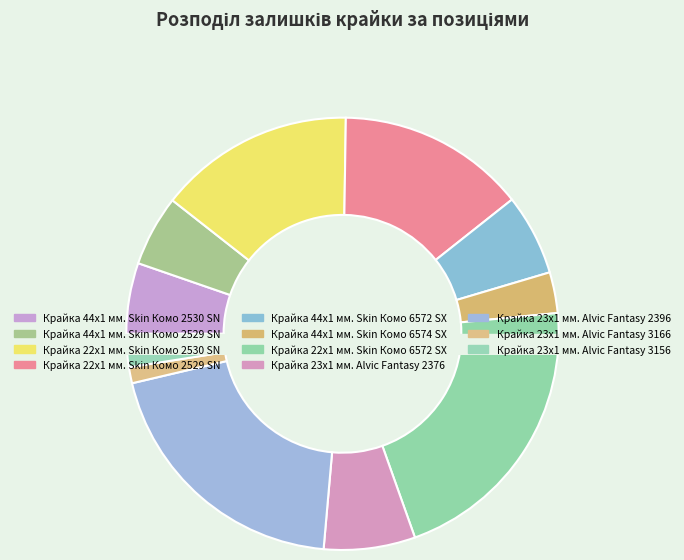

To the nearest percent, what is the difference between the Крайка 44x1 мм. Skin Комо 6574 SX and Крайка 23x1 мм. Alvic Fantasy 2376 slice percentages?

4%